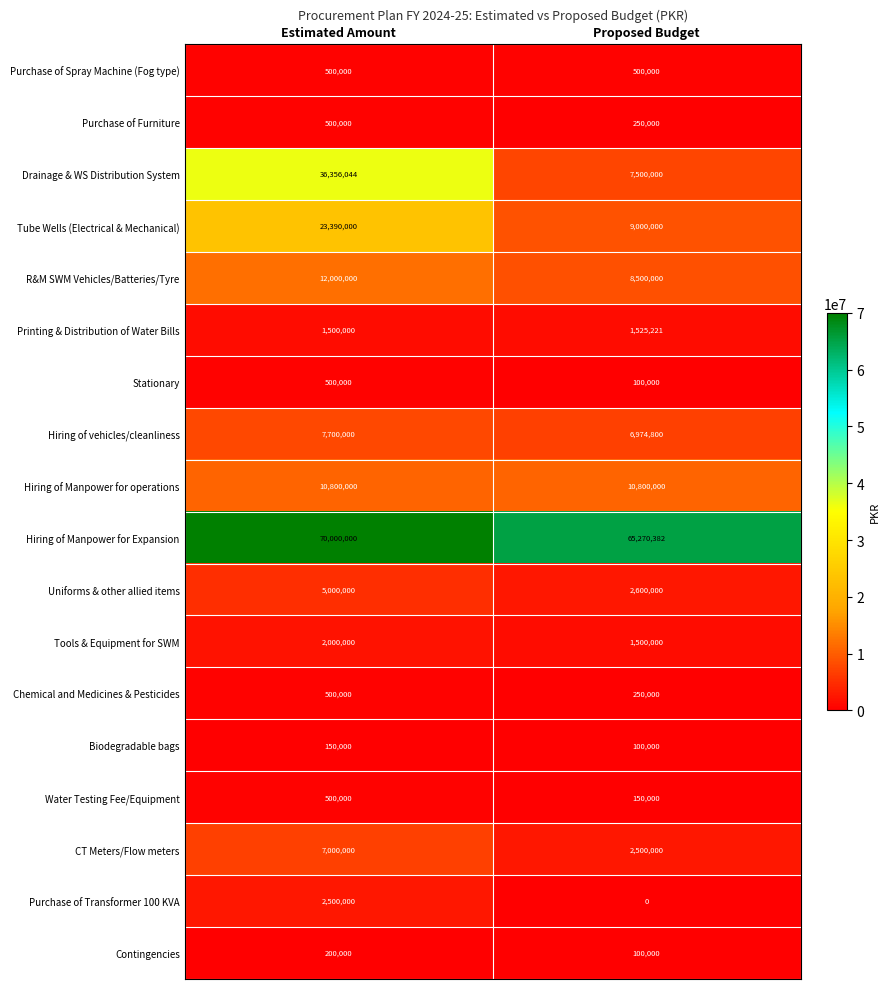

Which series changed the most between Estimated Amount and Proposed Budget?

Drainage & WS Distribution System